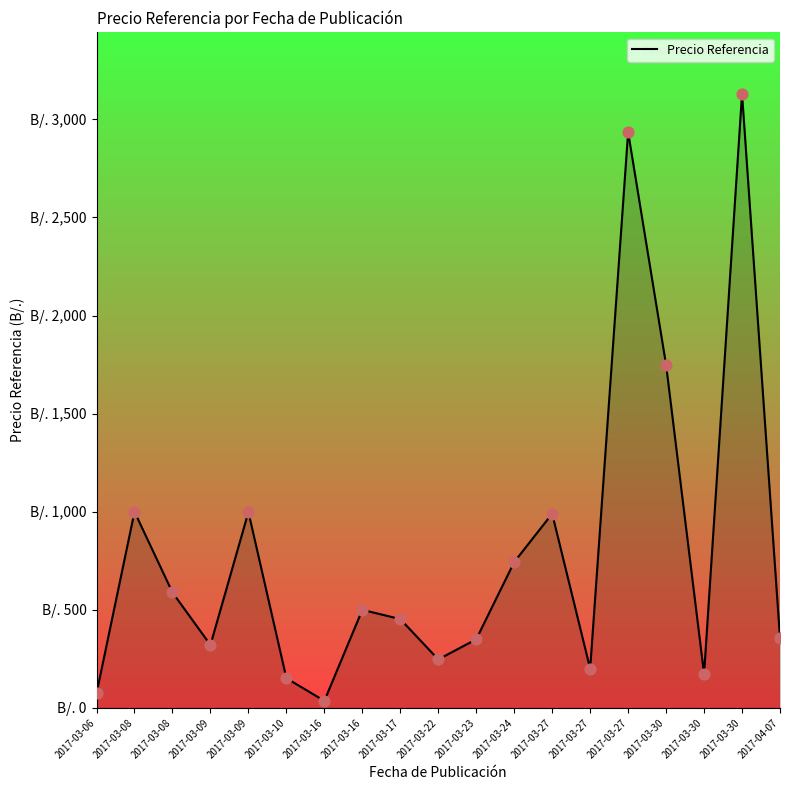

Does the chart have visible grid lines?

No